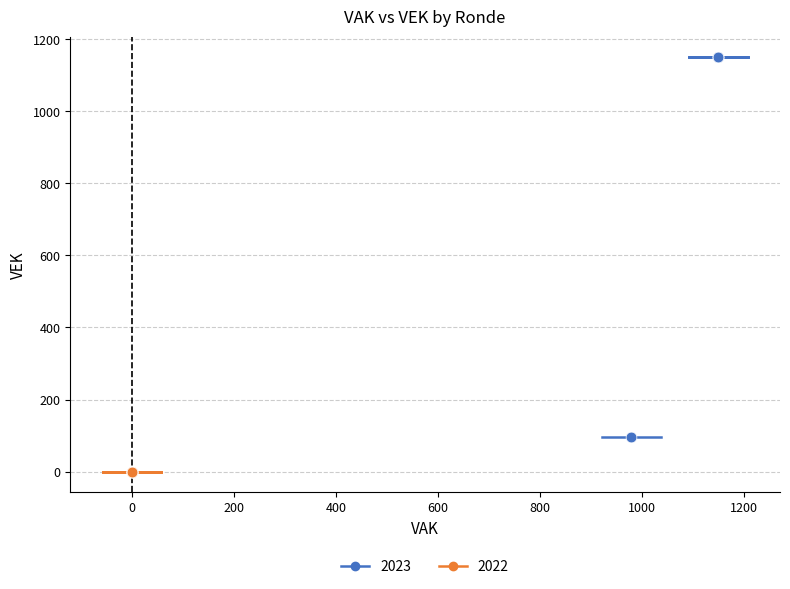

Which series reaches the minimum Y coordinate?

2022